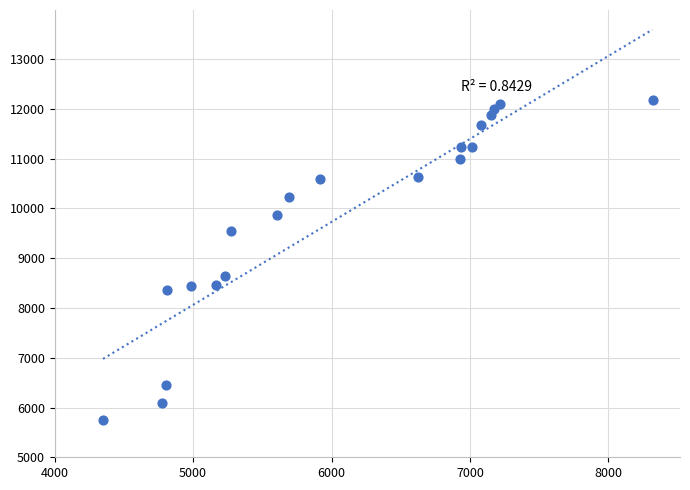

What is the range of X values (max minus min)?

3970